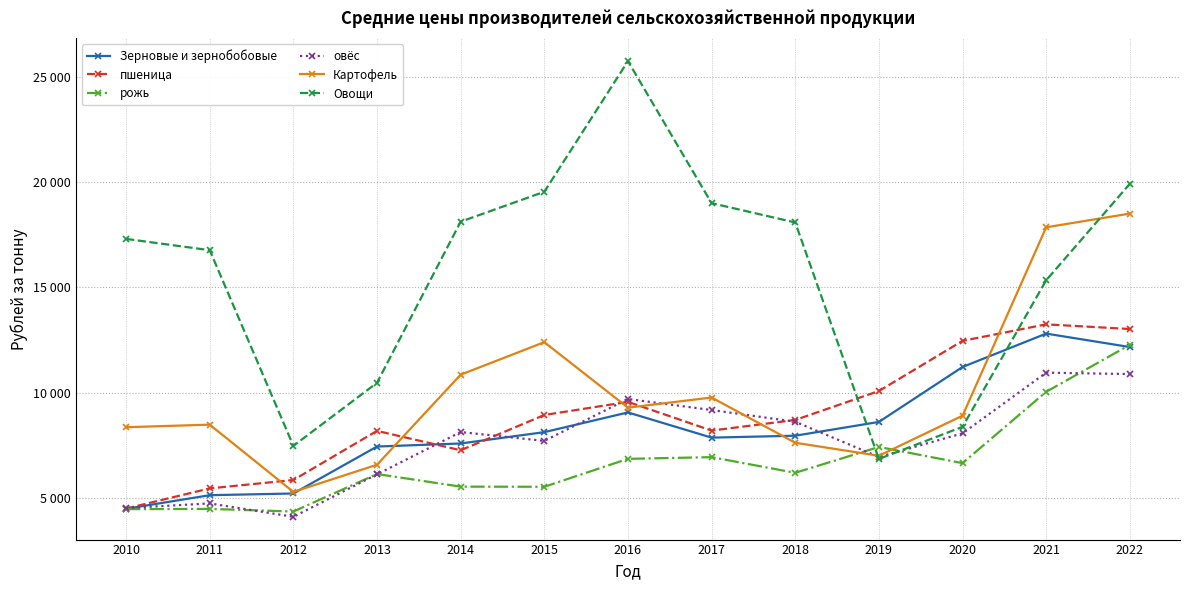

What is the sum of all рожь values?

86825.6